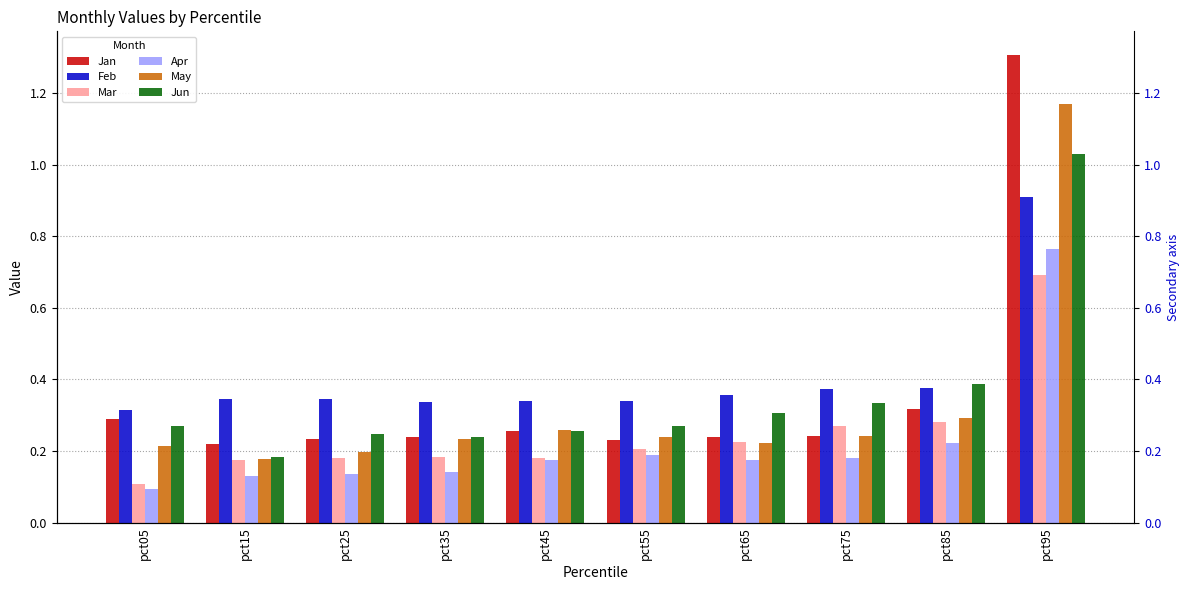

Reading left to right, extract all data points from this chart.

Jan: 0.3	0.2	0.2	0.2	0.3	0.2	0.2	0.2	0.3	1.3
Feb: 0.3	0.3	0.3	0.3	0.3	0.3	0.4	0.4	0.4	0.9
Mar: 0.1	0.2	0.2	0.2	0.2	0.2	0.2	0.3	0.3	0.7
Apr: 0.1	0.1	0.1	0.1	0.2	0.2	0.2	0.2	0.2	0.8
May: 0.2	0.2	0.2	0.2	0.3	0.2	0.2	0.2	0.3	1.2
Jun: 0.3	0.2	0.2	0.2	0.3	0.3	0.3	0.3	0.4	1.0